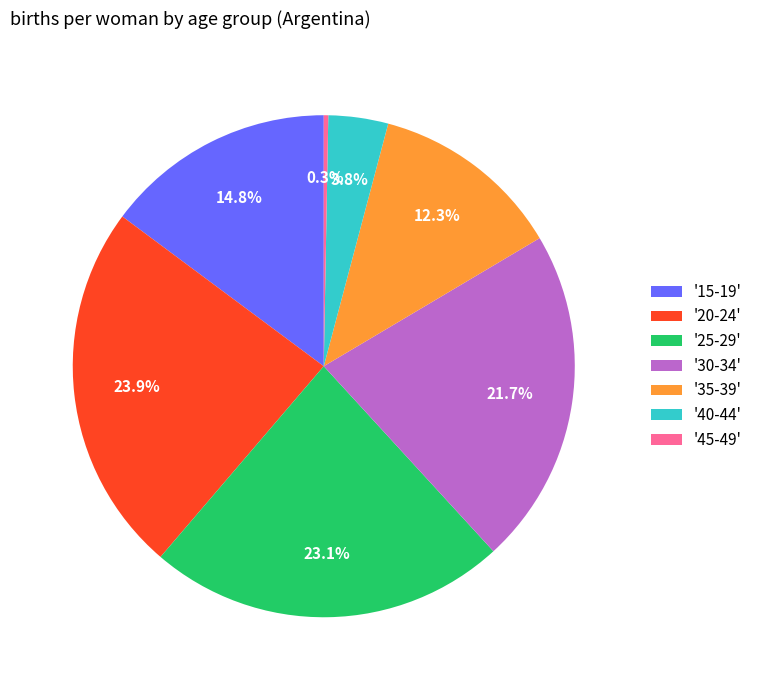

Between '20-24' and '45-49', which is larger?

'20-24'